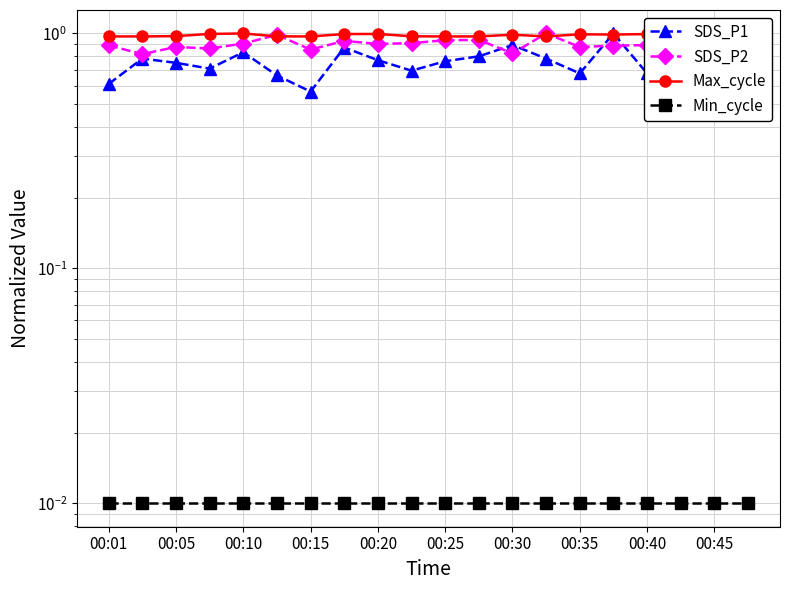

Which series changed the most between 00:35 and 00:45?

SDS_P1